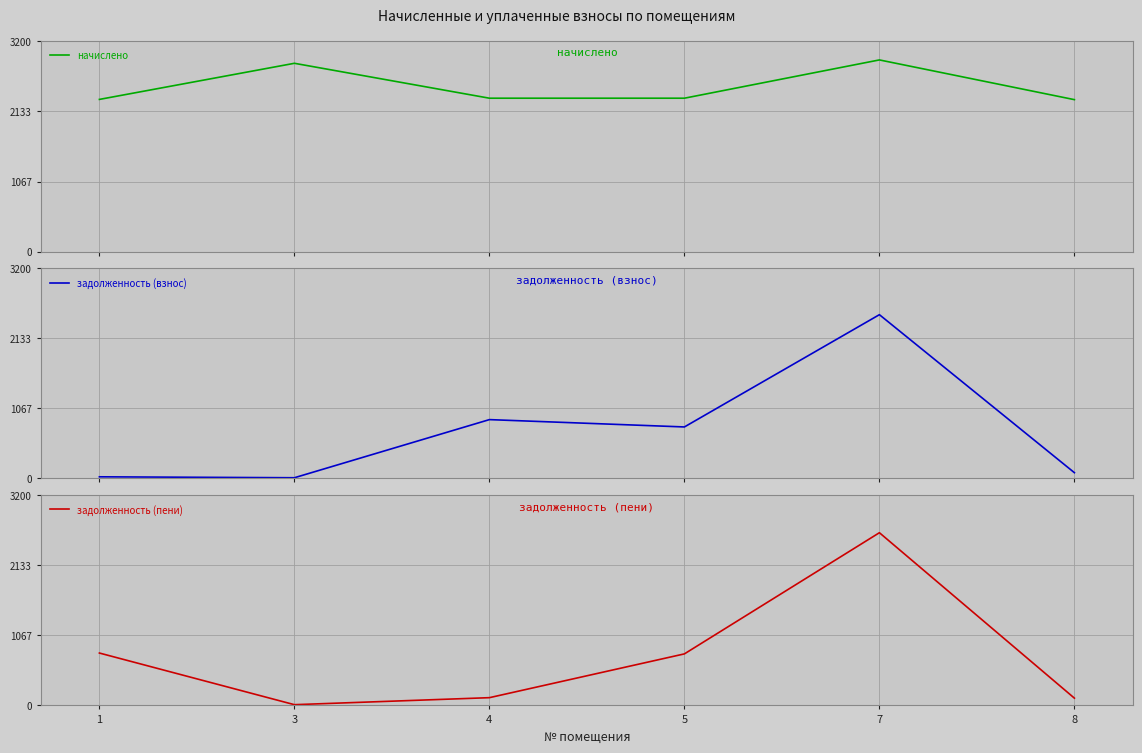

At how many categories does at least one series exceed 60?

6